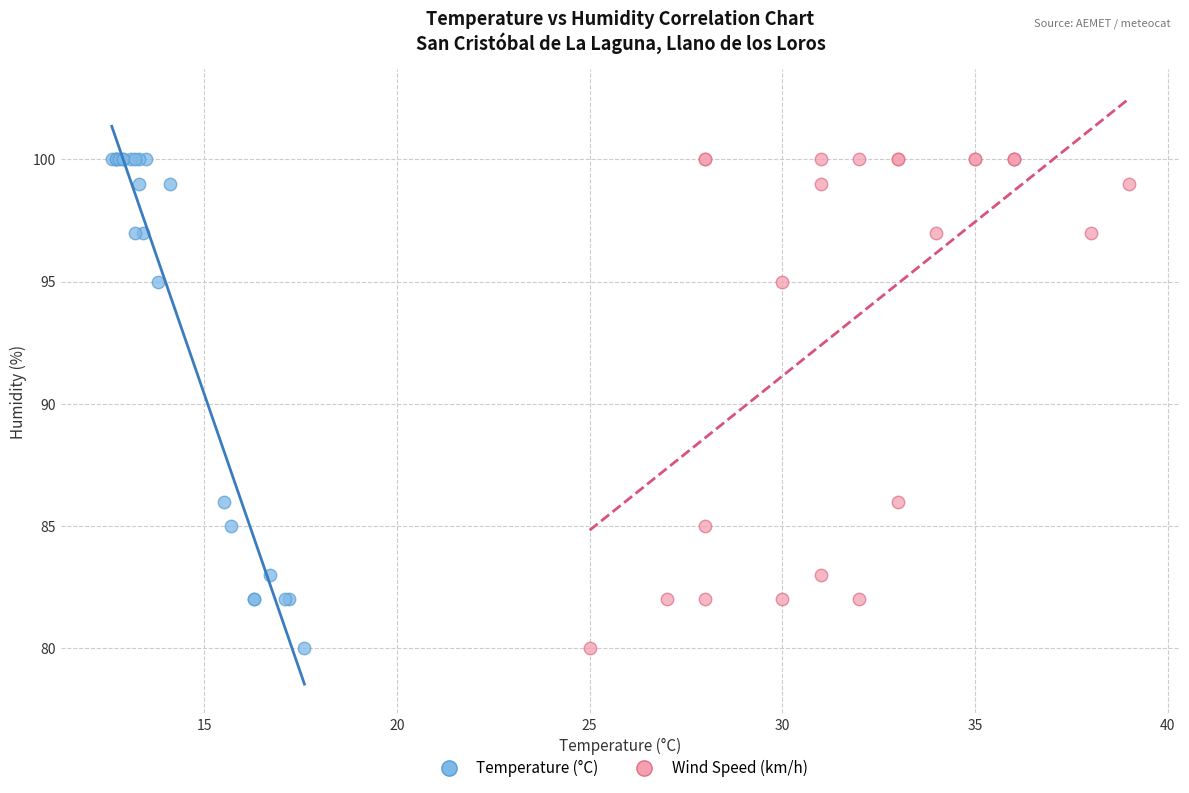

What are all the series names shown in the legend?

Temperature (°C), Wind Speed (km/h)